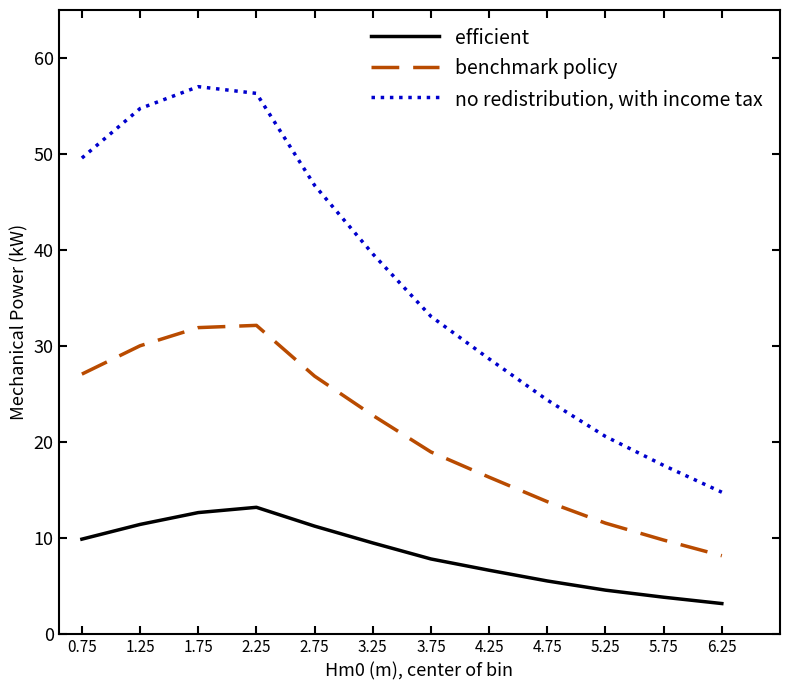

Does the chart display data point markers on the line(s)?

No